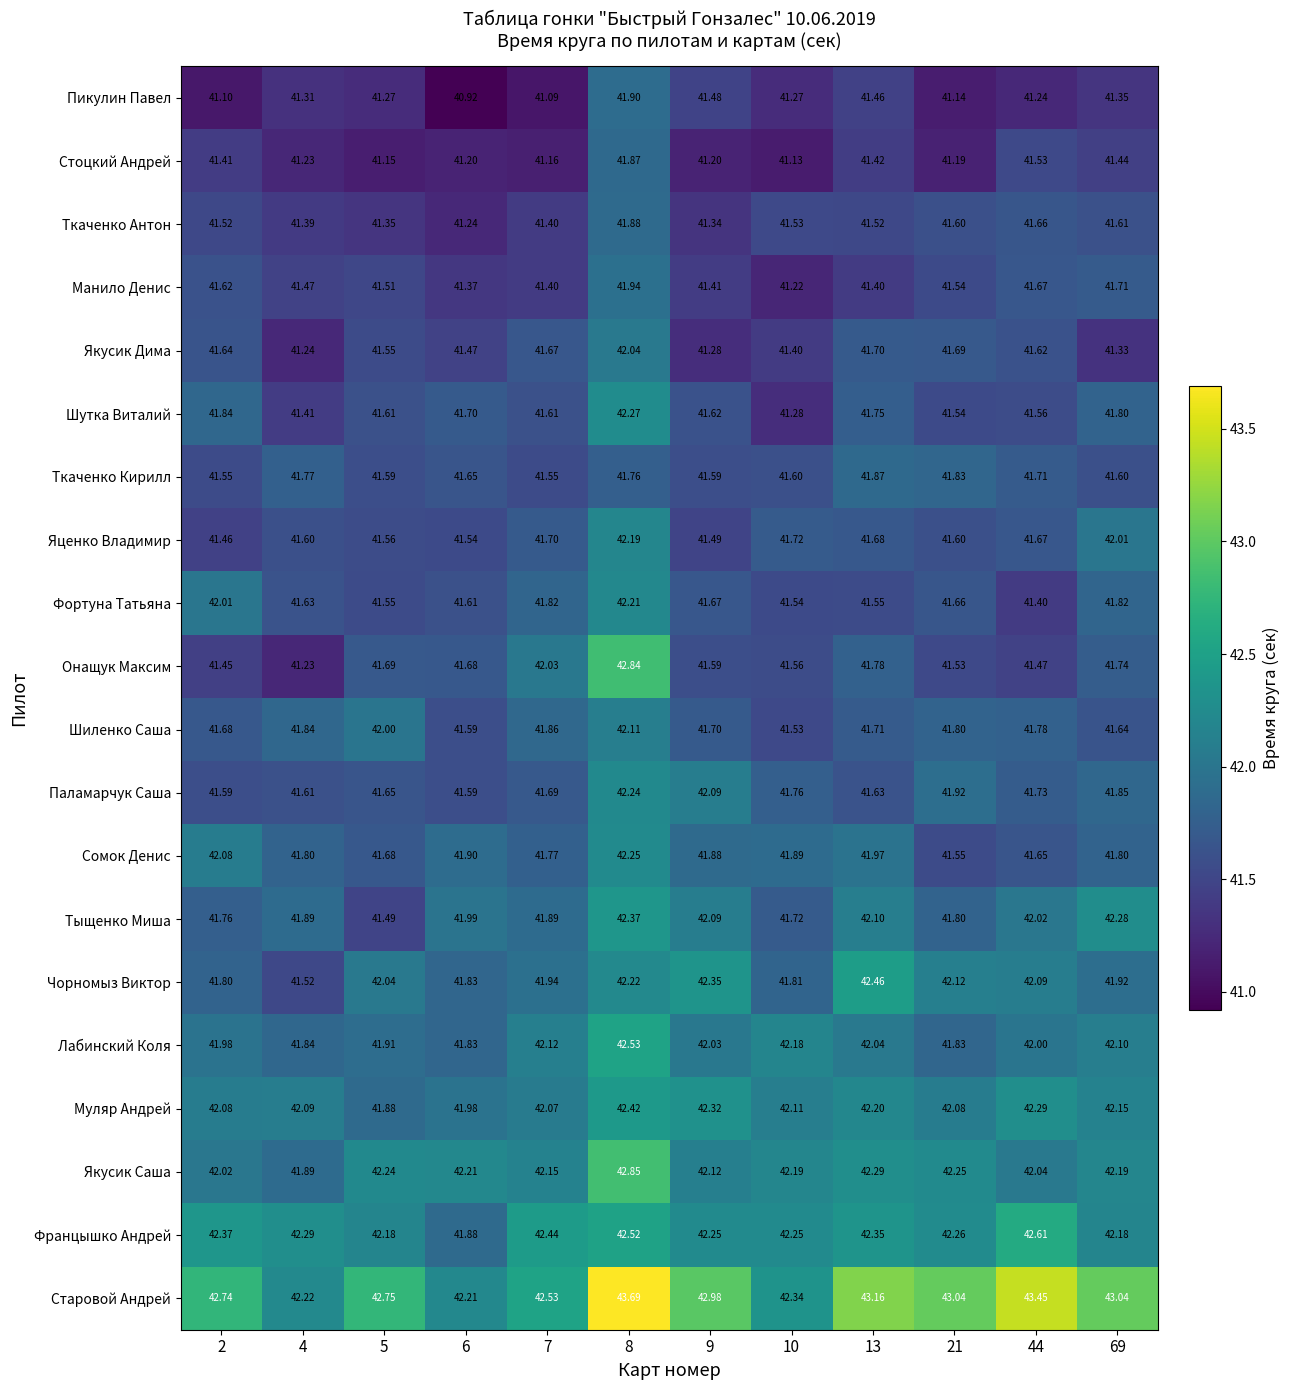

What is the difference between the highest and lowest values at 10?

1.2